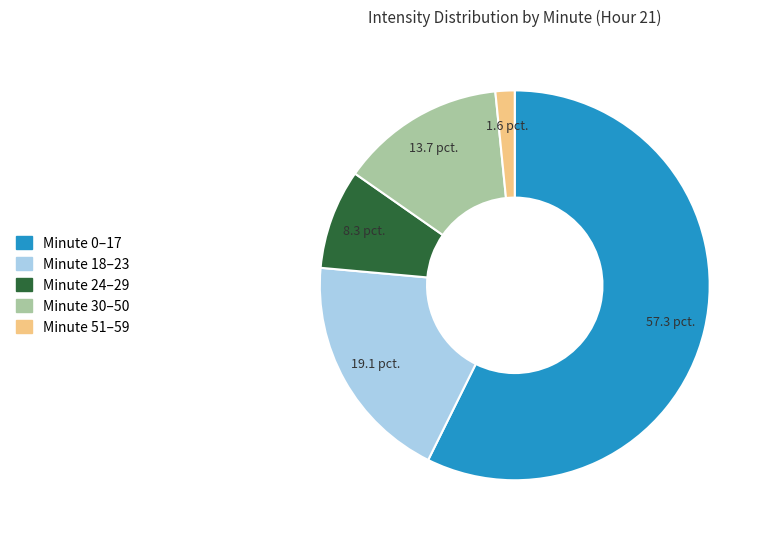

Is there a majority slice in this chart?

Yes